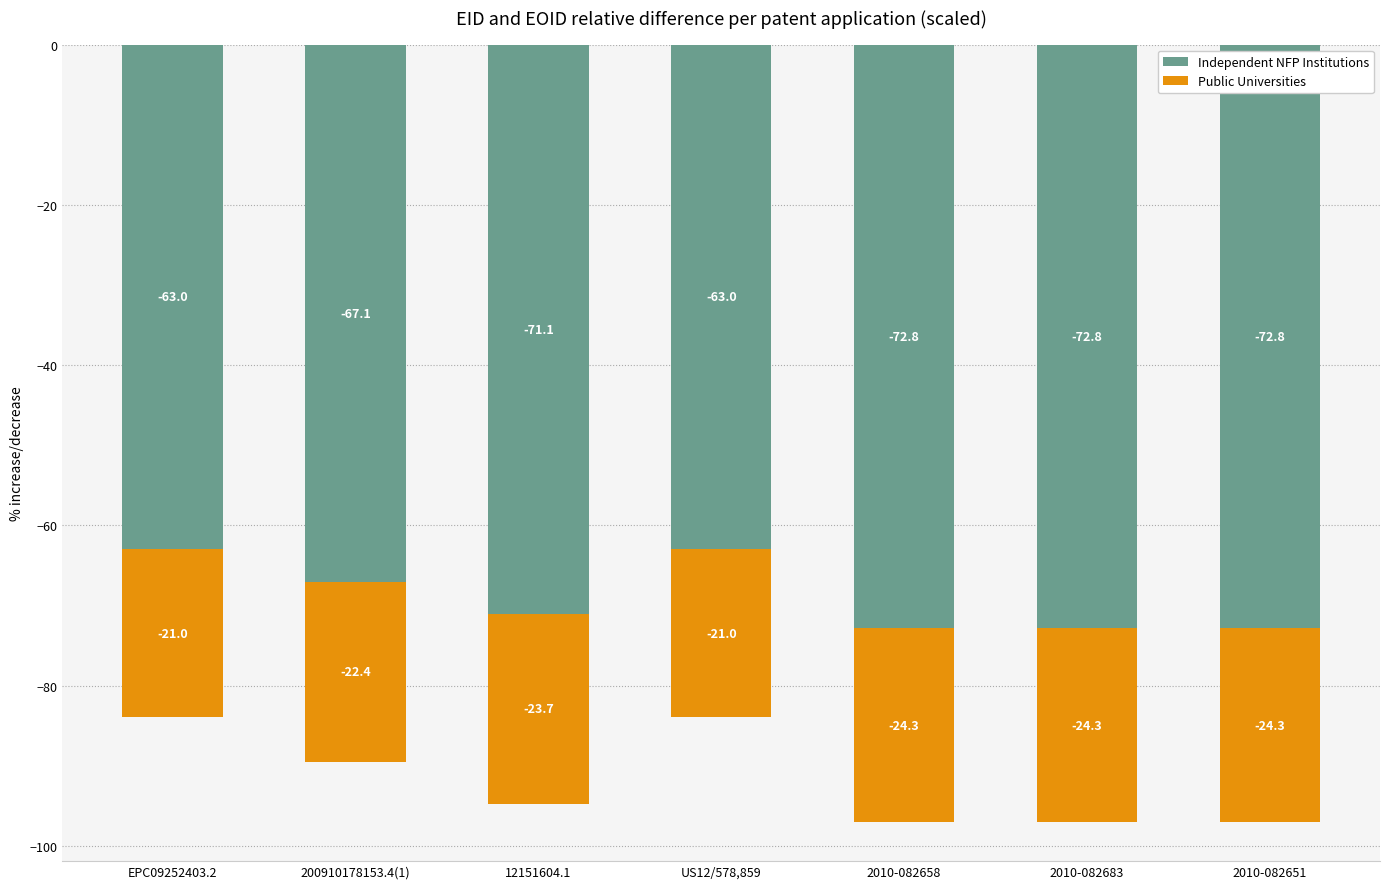

The value of Public Universities at 200910178153.4(1) is -22.4. True or false?

True